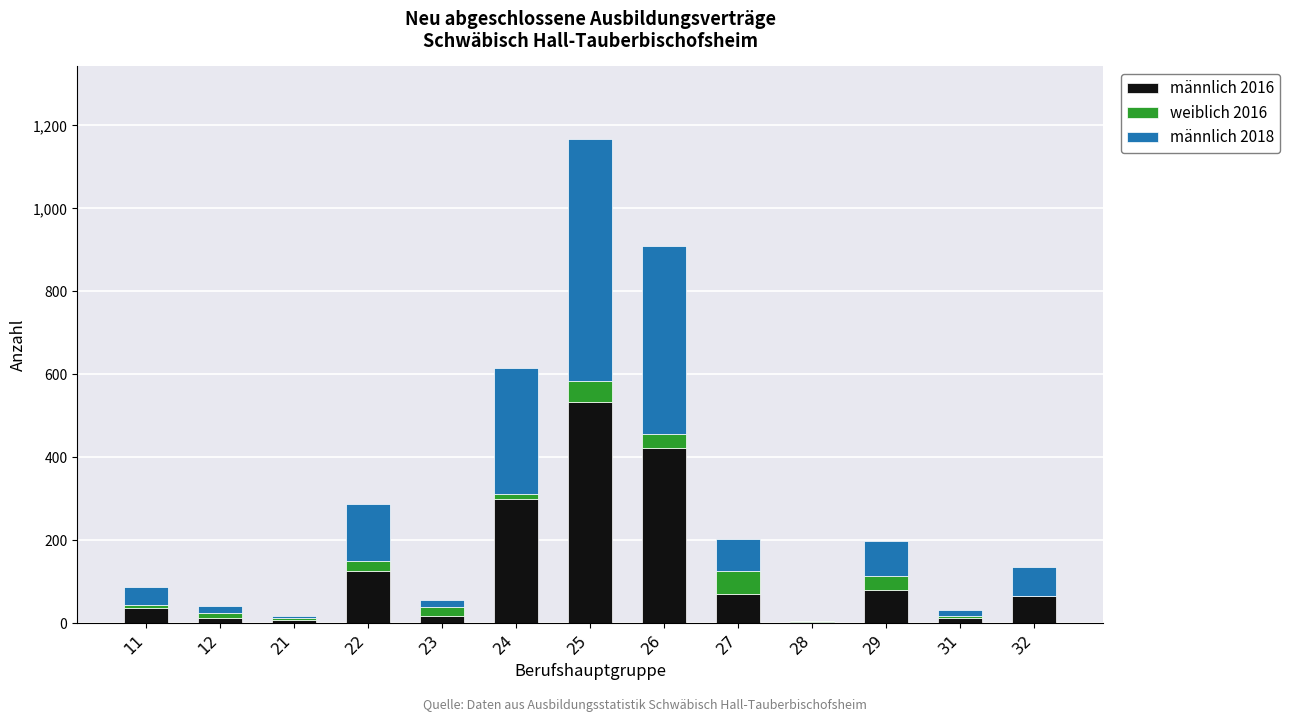

What is the maximum value for männlich 2016?

534